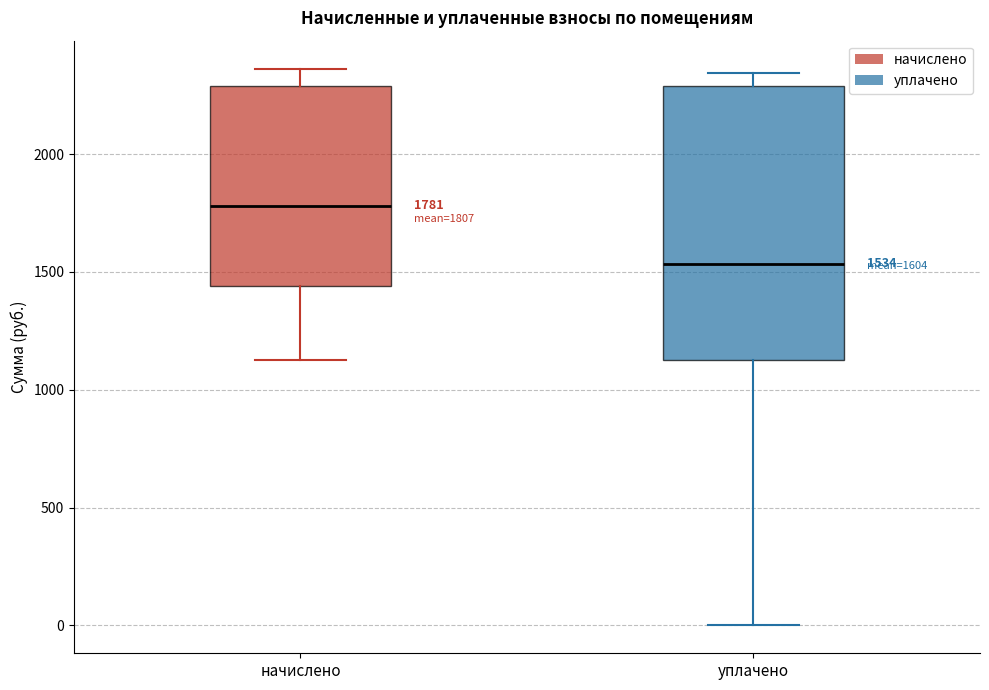

Which box is the tallest, from its lower edge to its upper edge?

уплачено